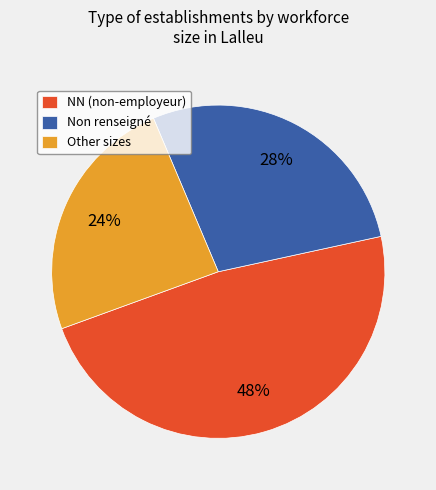

How many slices are in this pie chart?

3